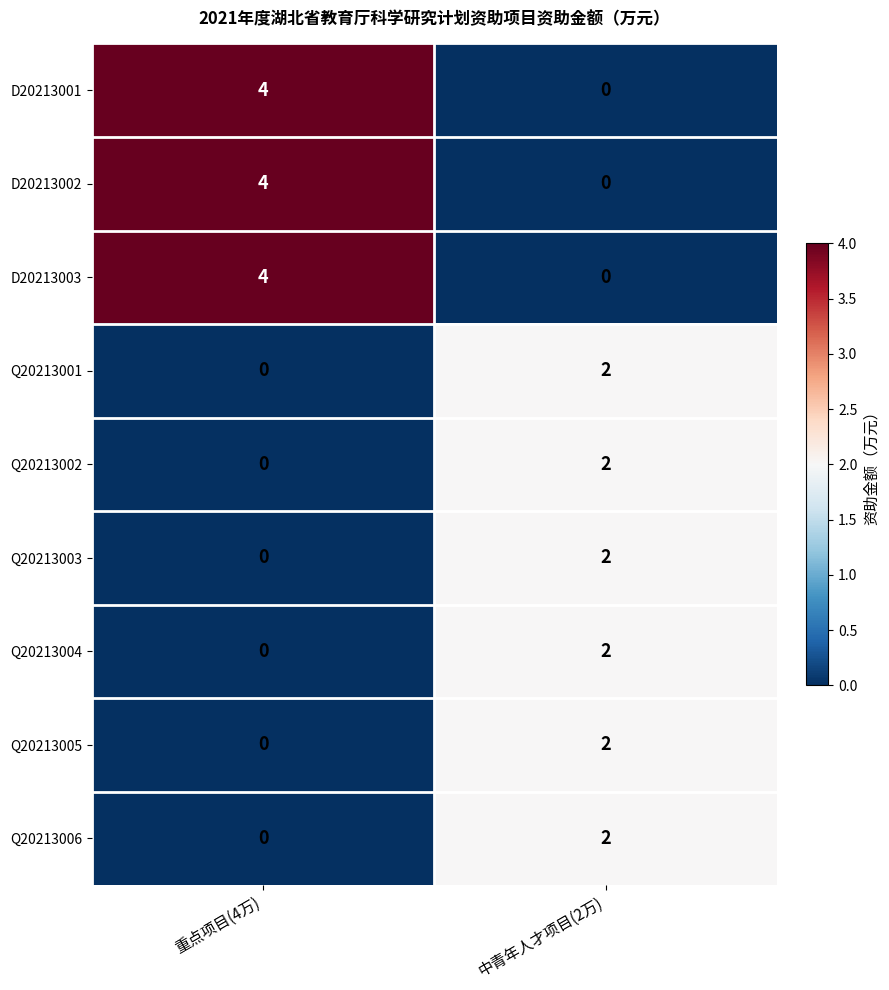

What is the difference between the maximum and minimum values in the D20213003 series?

4